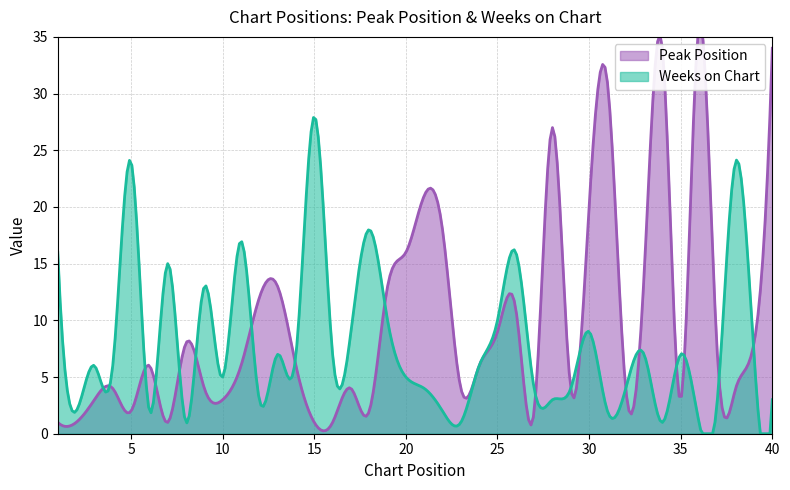

Which series has the widest spread of values?

Peak Position